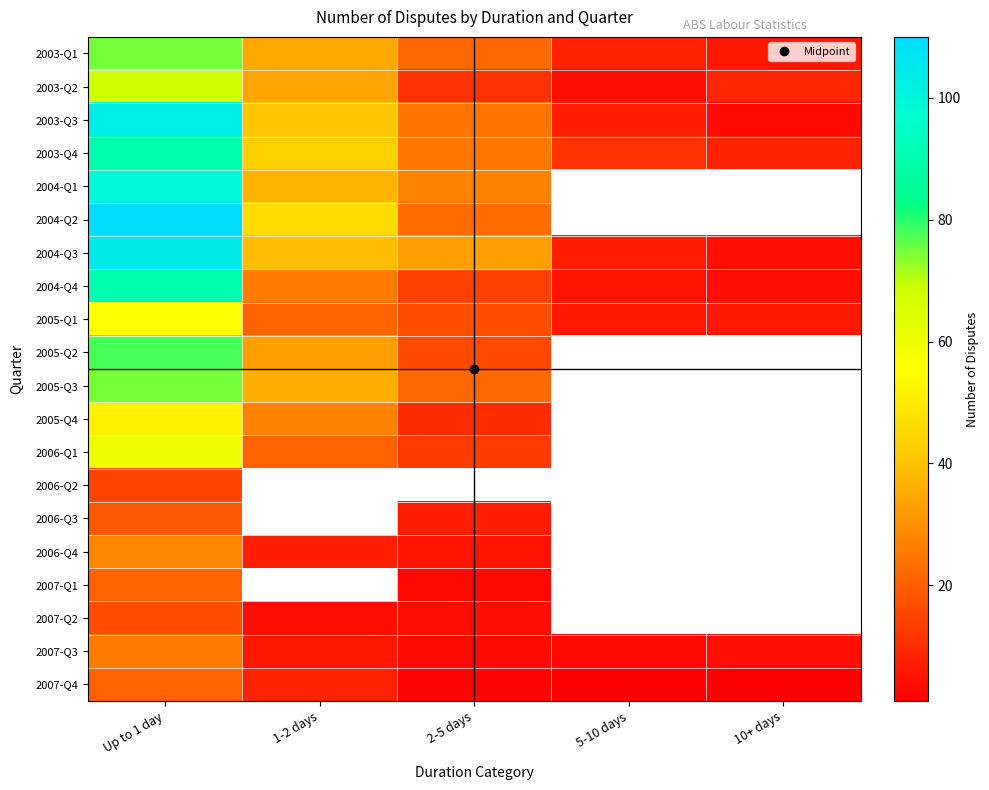

Read the 2005-Q4 value at 1-2 days.

27.0